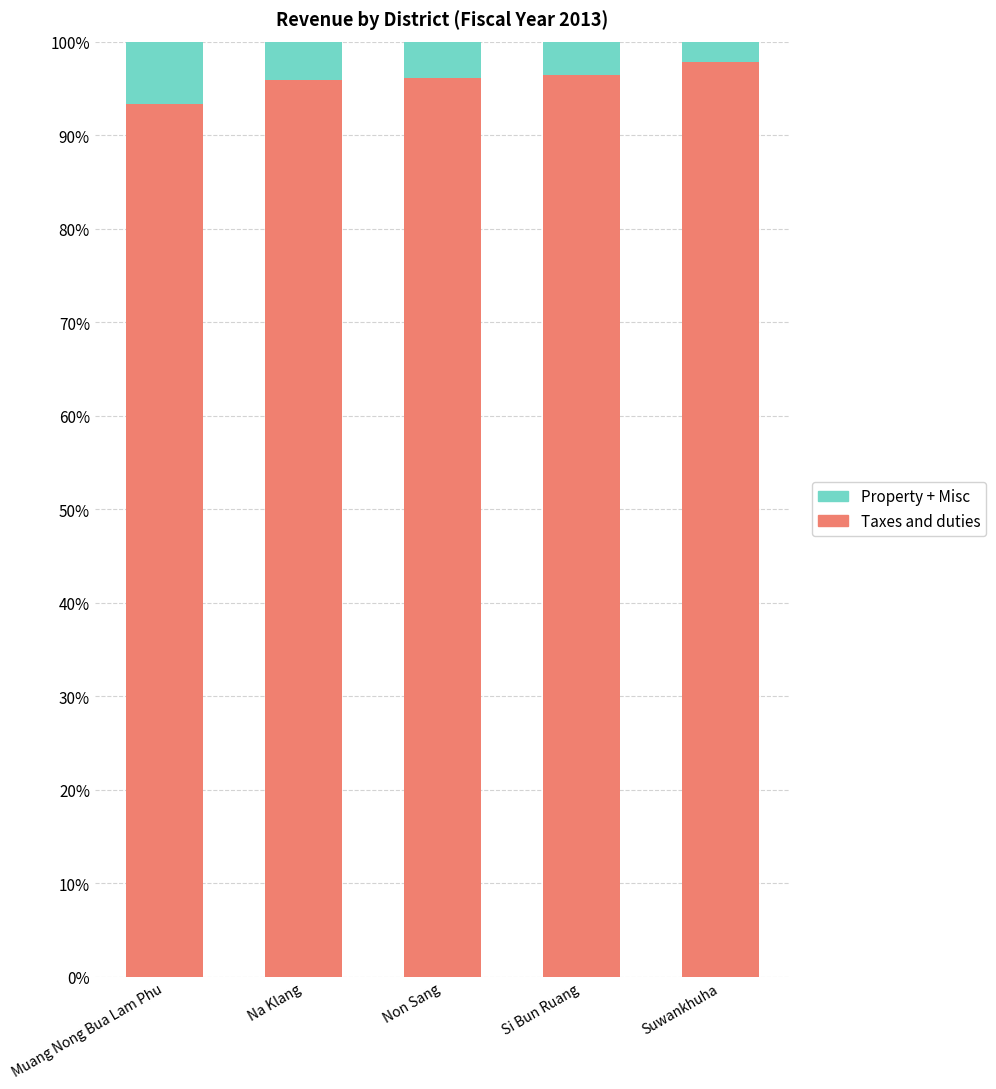

Does the chart contain any negative values?

No